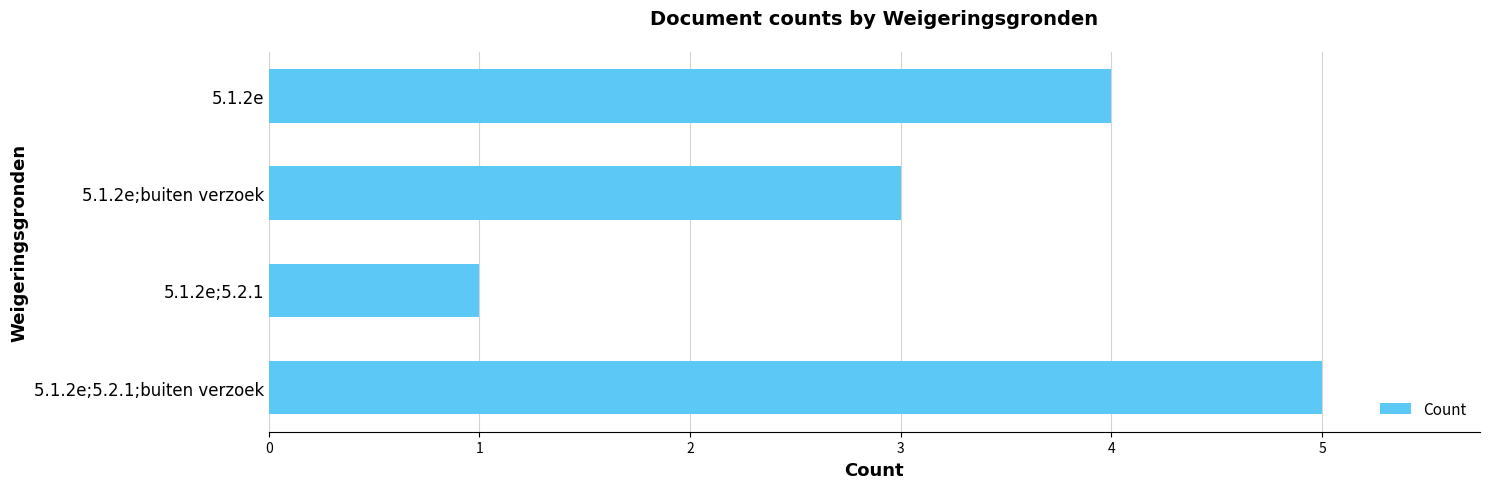

Does the chart contain stacked bars?

No